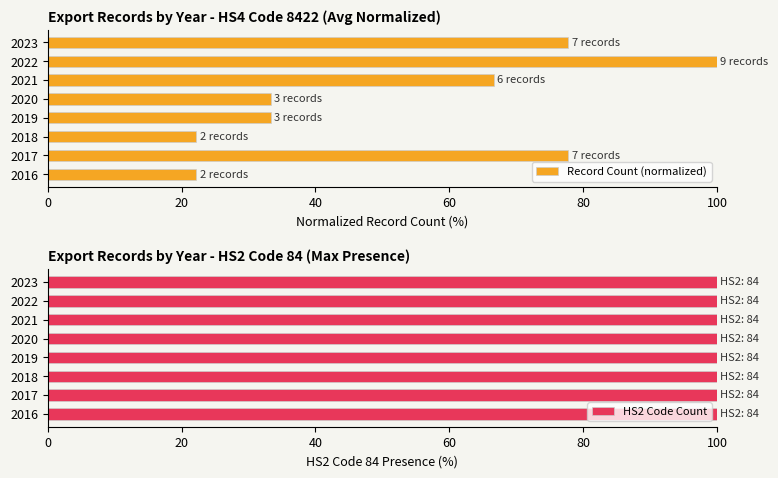

What is the sum of all Record Count (normalized) values?

433.3